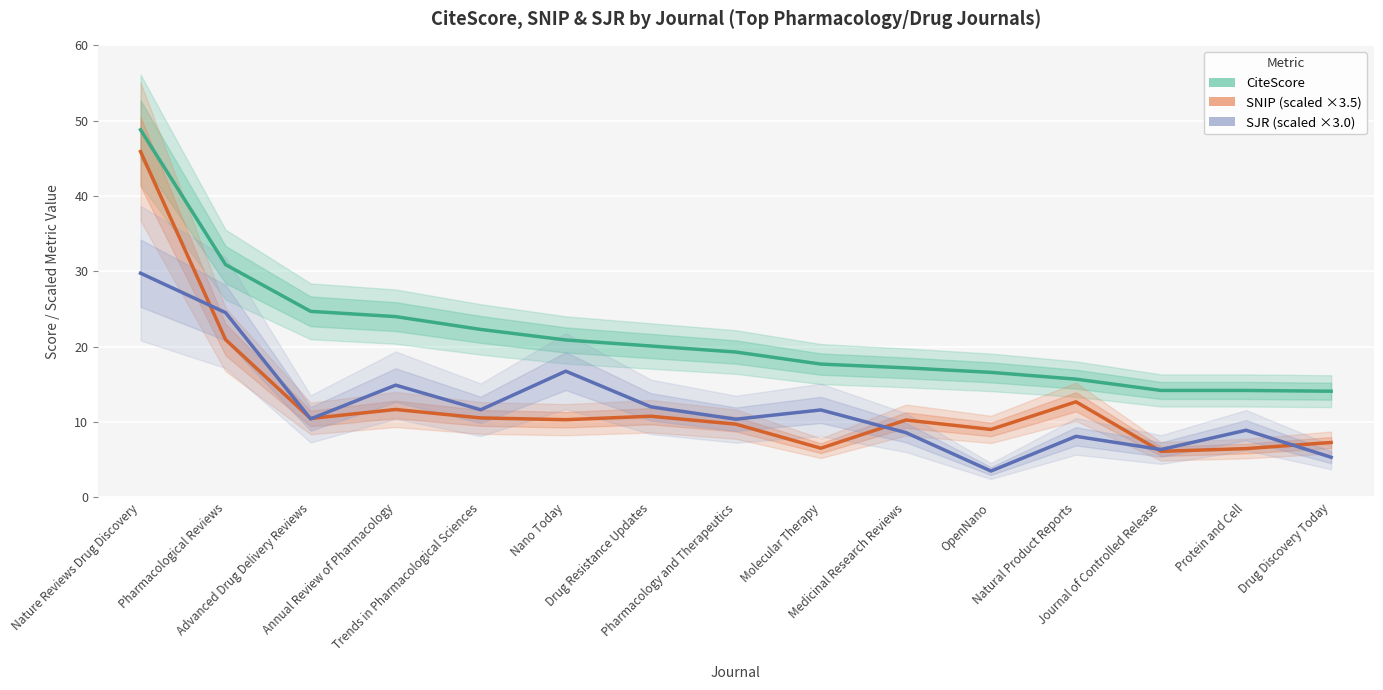

How many lines are shown in the chart?

3